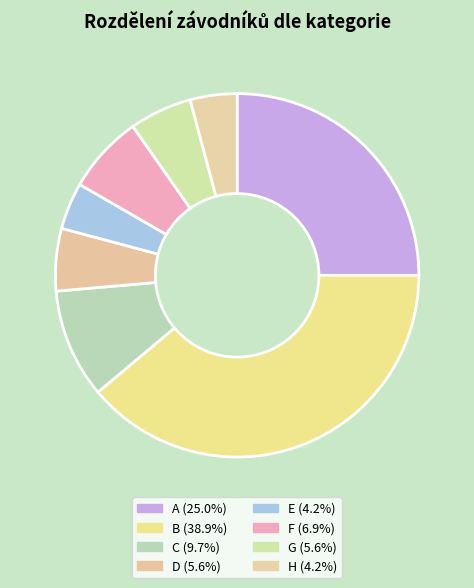

Count the number of slices in the pie.

8